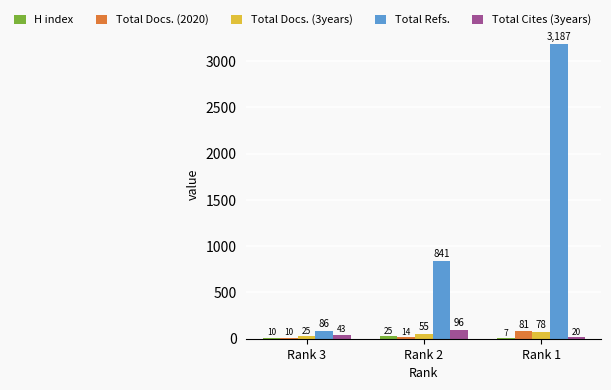

What is the maximum value for Total Refs.?

3187